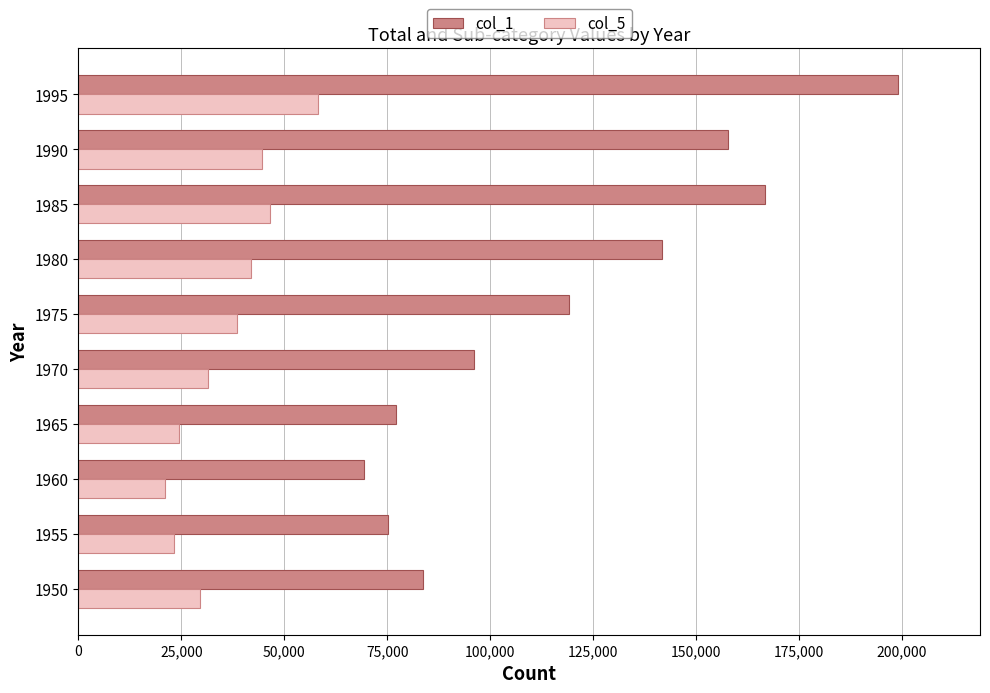

The value of col_5 at 1995 is 85389. True or false?

False